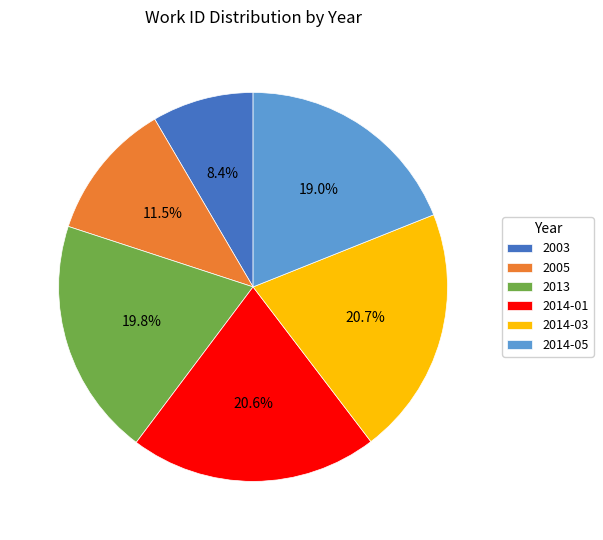

What percentage is the 2013 slice, to the nearest percent?

20%